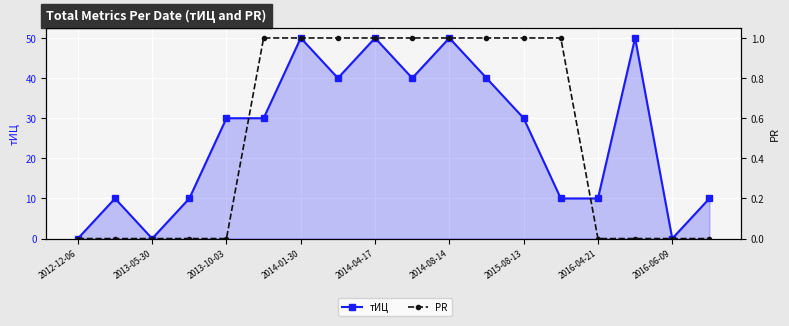

Which has a higher value, 2014-08-14 or 2014-01-30?

2014-08-14